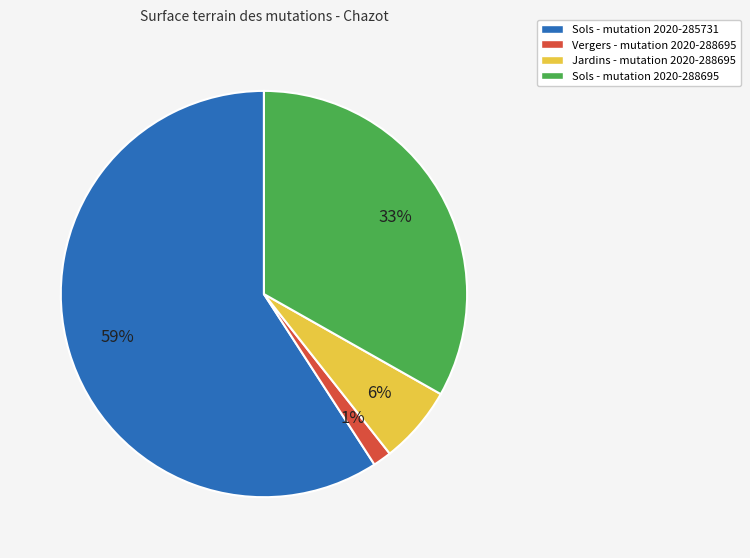

Is there a majority slice in this chart?

Yes